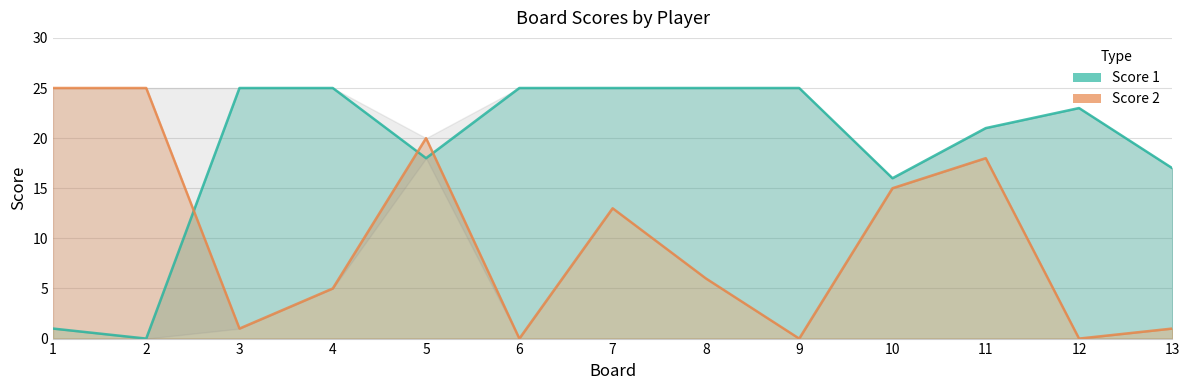

Does the chart have visible grid lines?

Yes